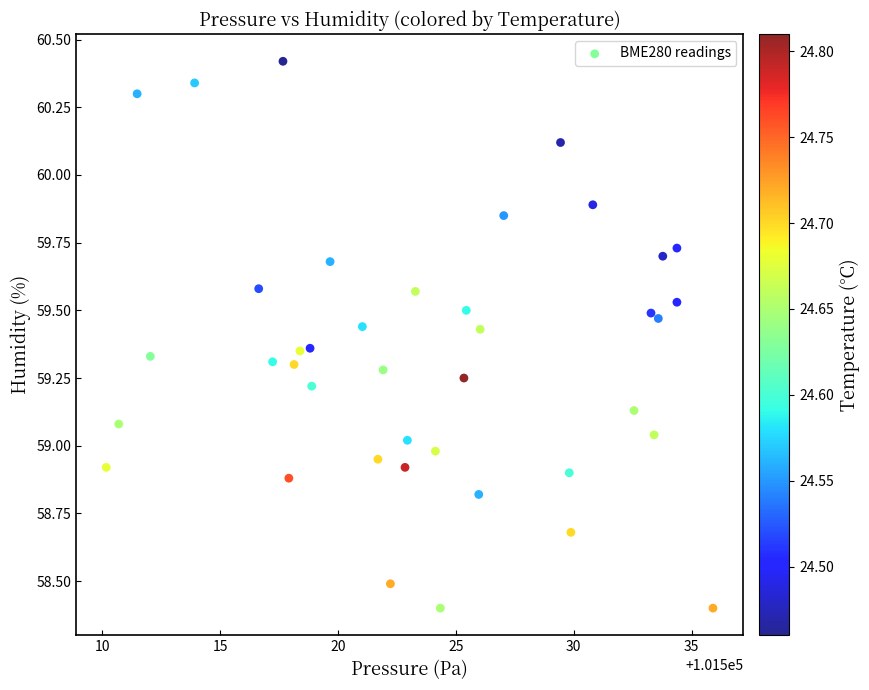

What is the range of X values (max minus min)?

25.8